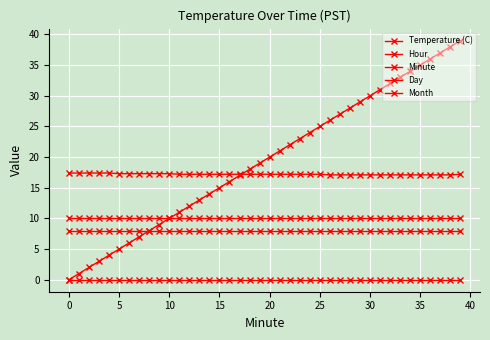

How many lines are shown in the chart?

5